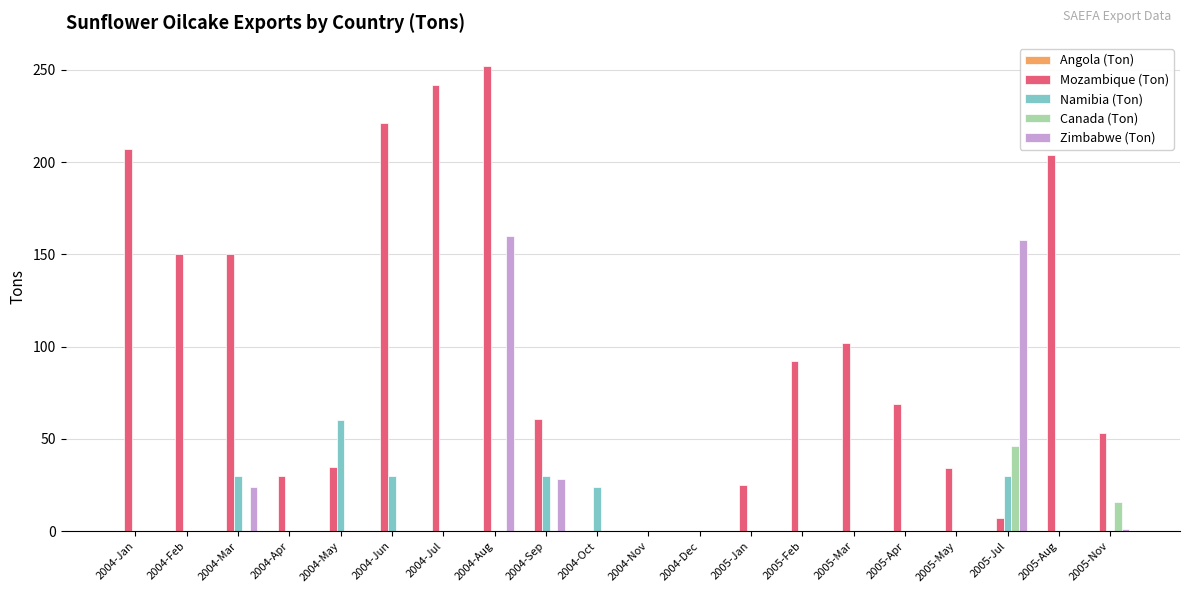

What is the maximum value shown in the chart?

252